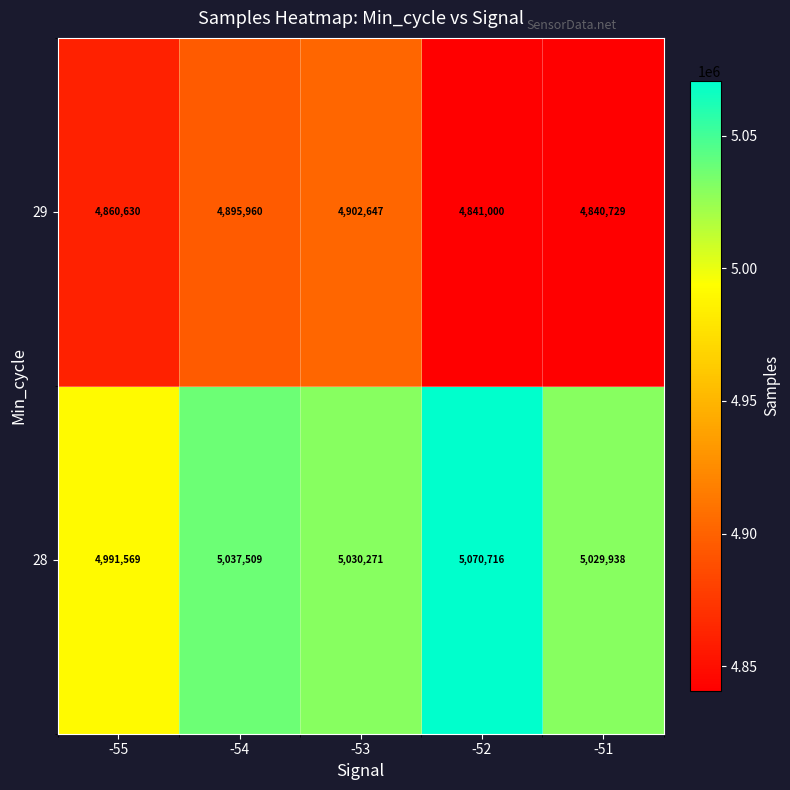

Reading left to right, what are all the values shown in this chart?

29: 4860630	4895960	4902647	4841000	4840729
28: 4991569	5037509	5030271	5070716	5029938